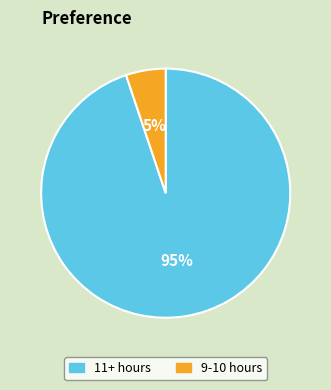

To the nearest percent, what percentage of the pie is 11+ hours?

95%